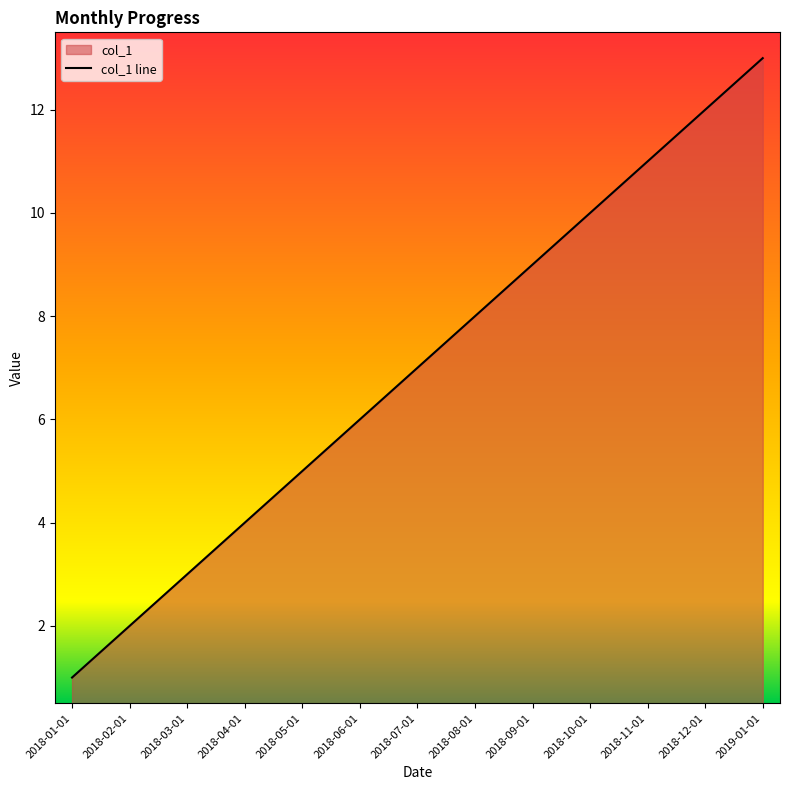

Rank the categories by value from lowest to highest.

2018-01-01, 2018-02-01, 2018-03-01, 2018-04-01, 2018-05-01, 2018-06-01, 2018-07-01, 2018-08-01, 2018-09-01, 2018-10-01, 2018-11-01, 2018-12-01, 2019-01-01